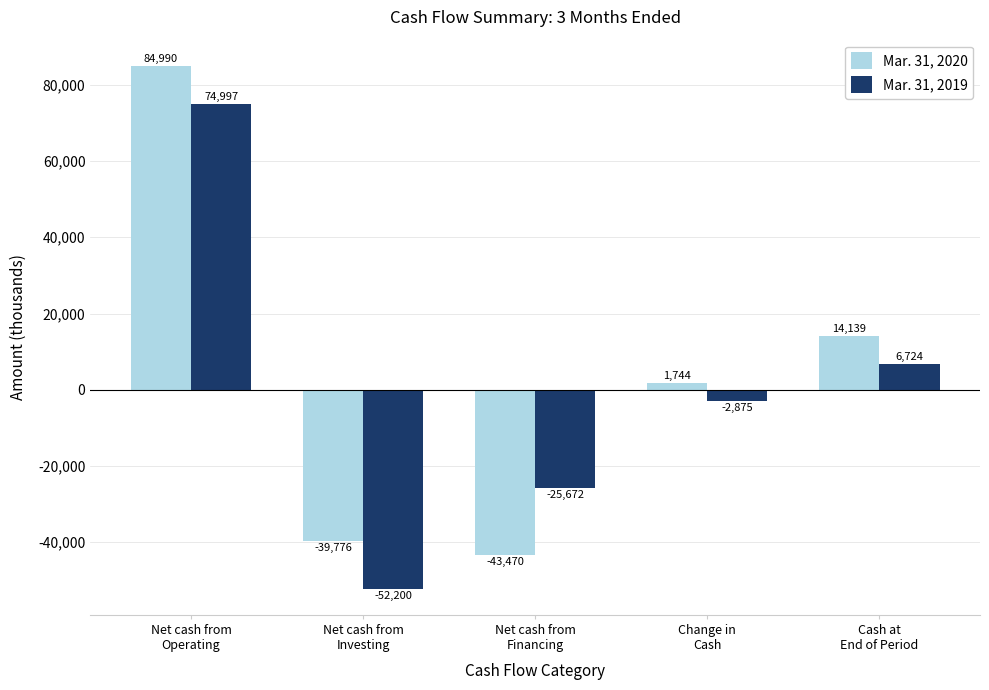

Is the value of Mar. 31, 2020 at Cash at
End of Period greater than the value of Mar. 31, 2019 at Net cash from
Financing?

Yes